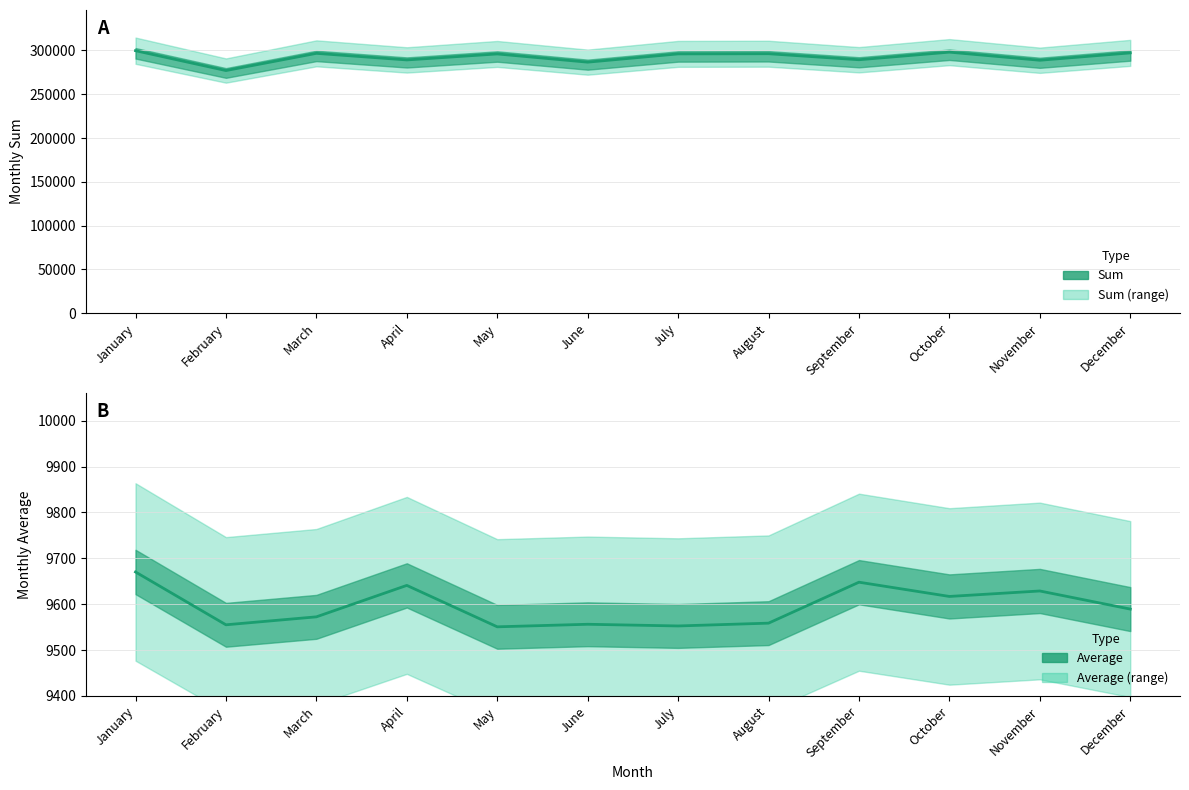

What is the spread (max minus min) of values at June?

277128.8